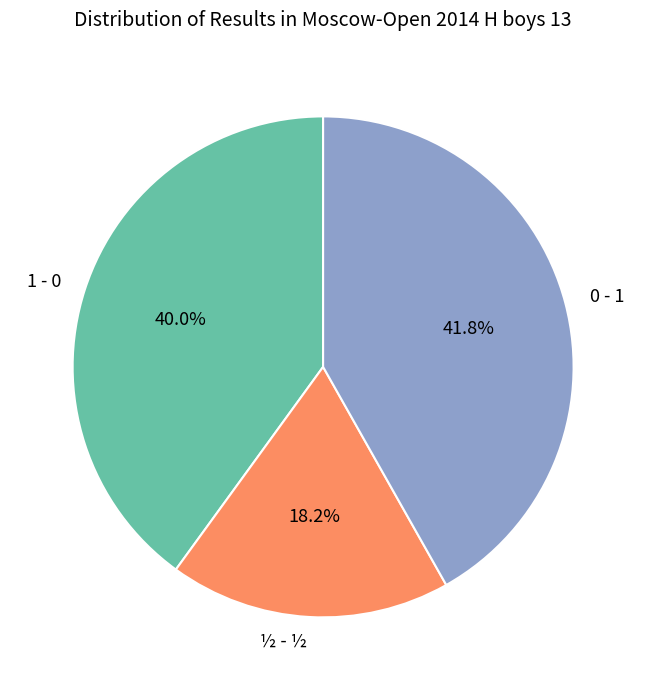

Is there any slice that represents more than half of the pie?

No